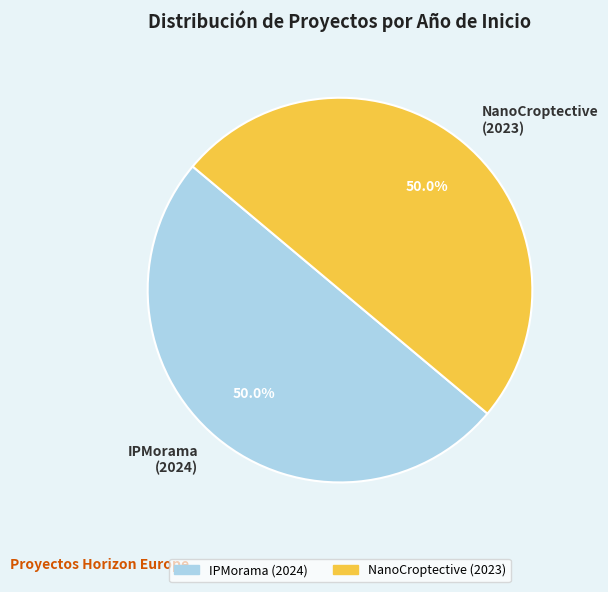

Combined, what portion of the pie is IPMorama (2024) and NanoCroptective (2023)?

100.0%